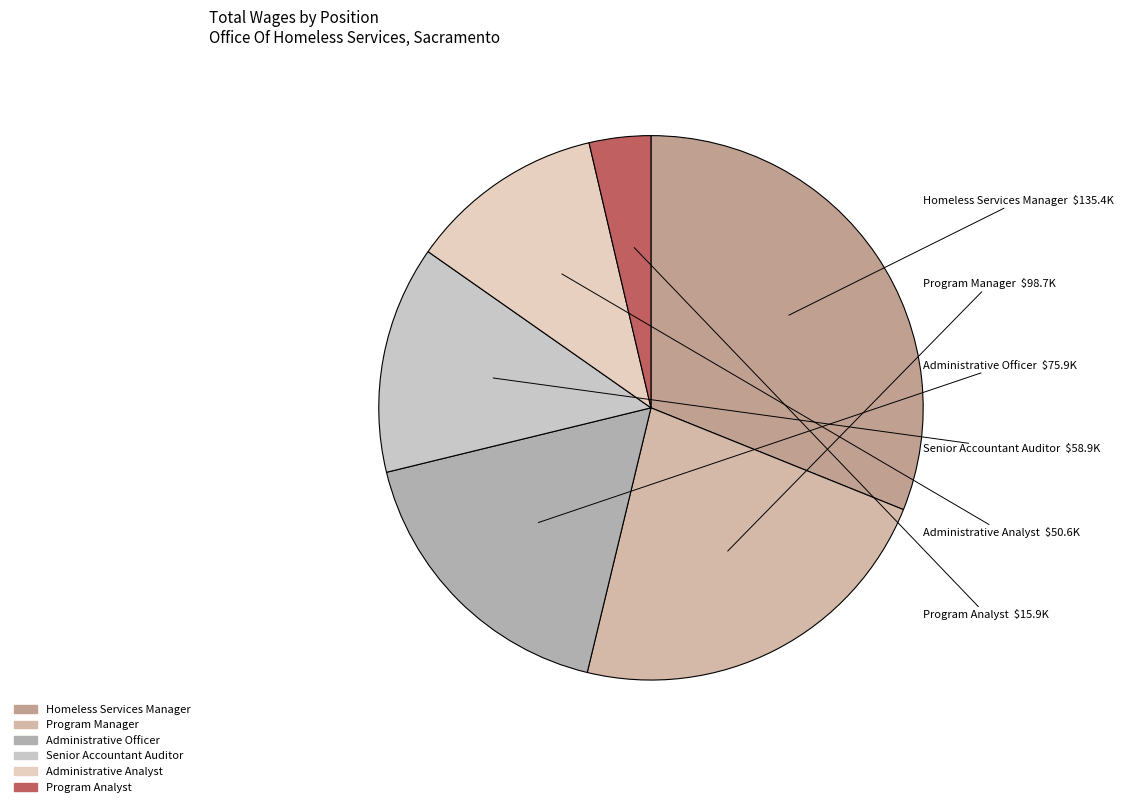

How many slices are in this pie chart?

6